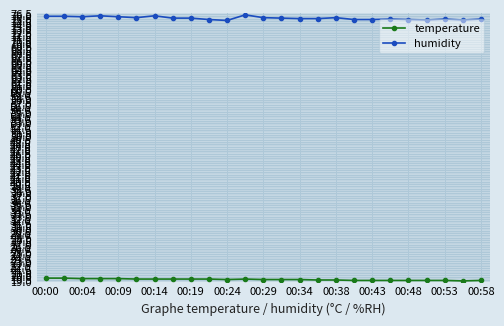

At how many categories does at least one series exceed 53?

25